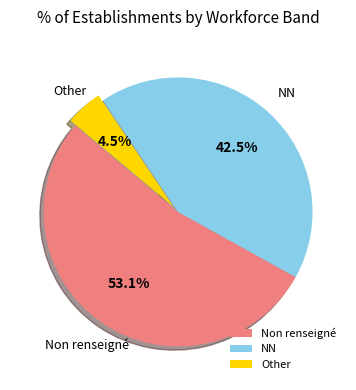

To the nearest percent, what is the average slice percentage?

33%